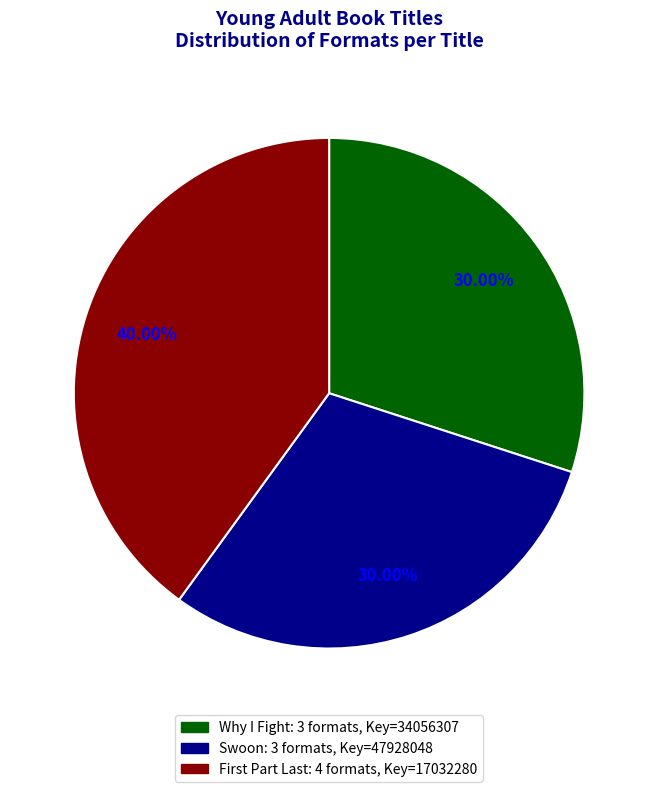

Does any single category account for the majority?

No